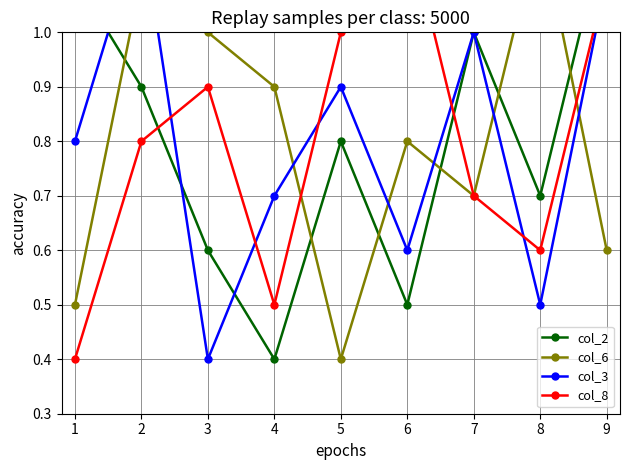

What is the value of the col_2 point at the 5th from the left?

0.8